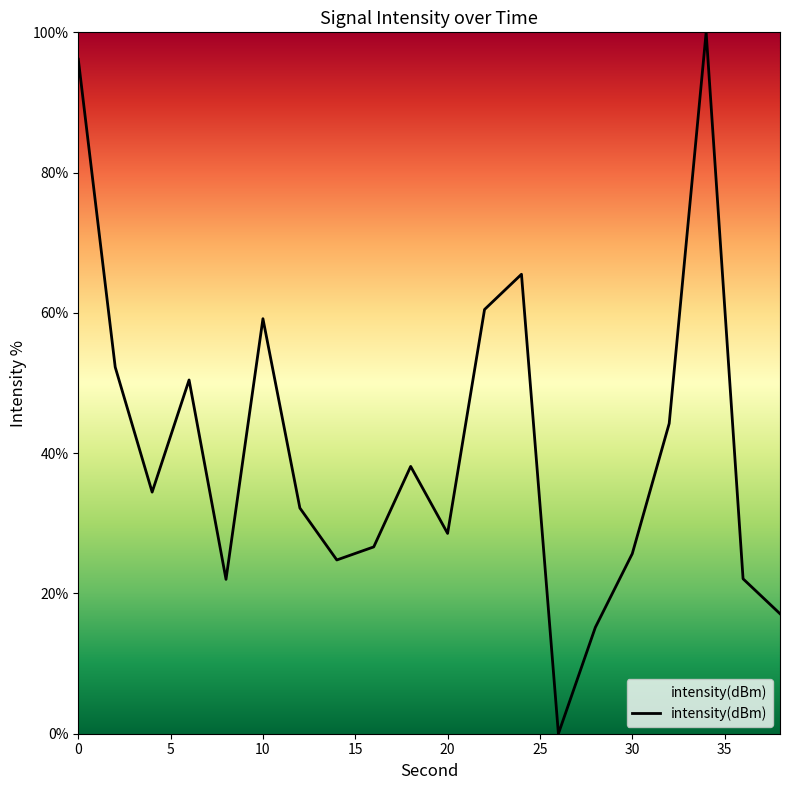

What is the maximum value shown in the chart?

100.0